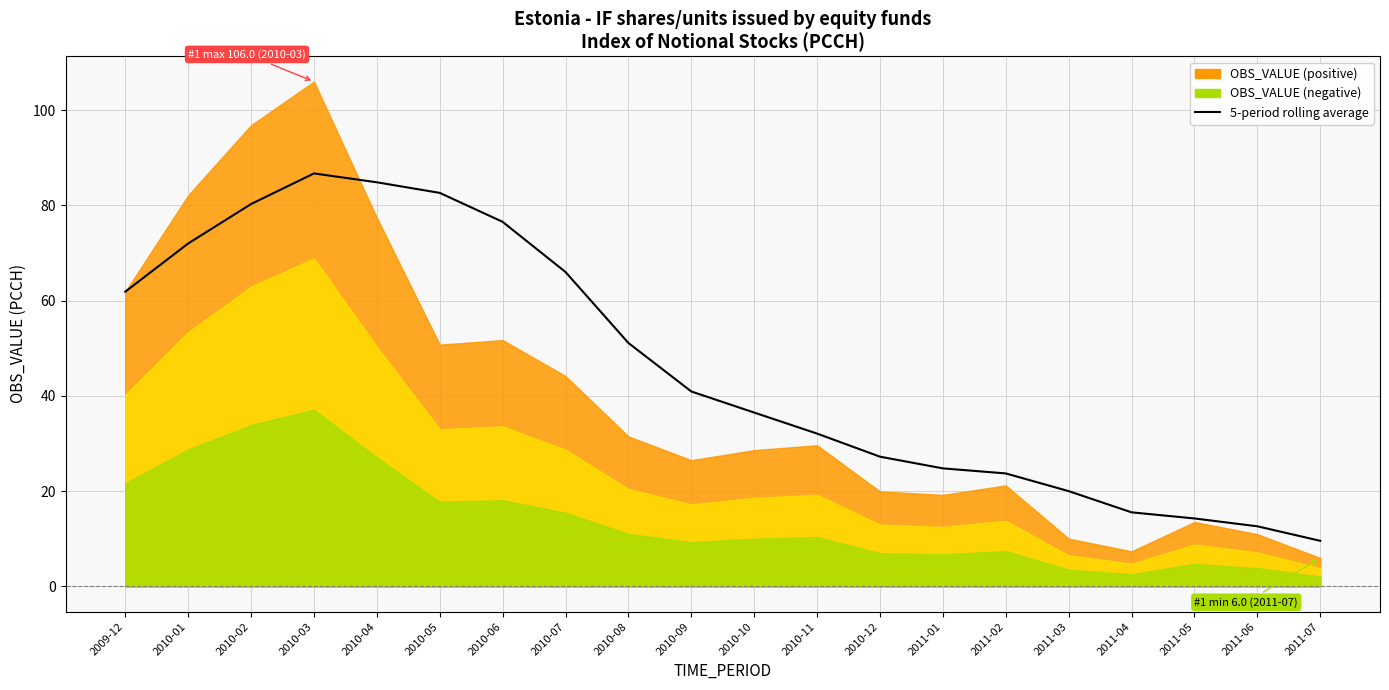

The value at 2011-01 is 24.8. True or false?

True